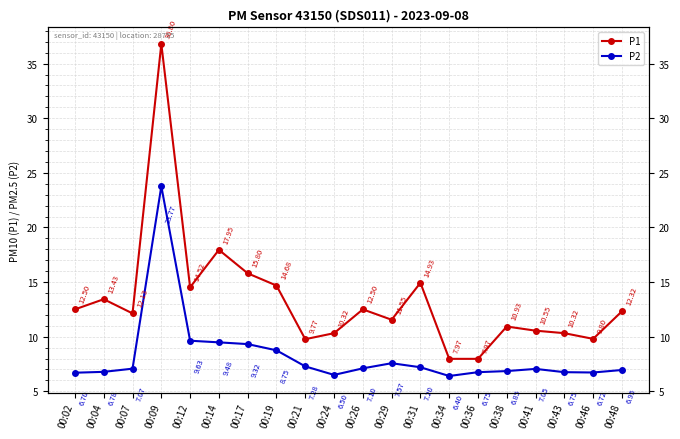

What is the difference between the P2 values at 00:29 and 00:43?

0.8